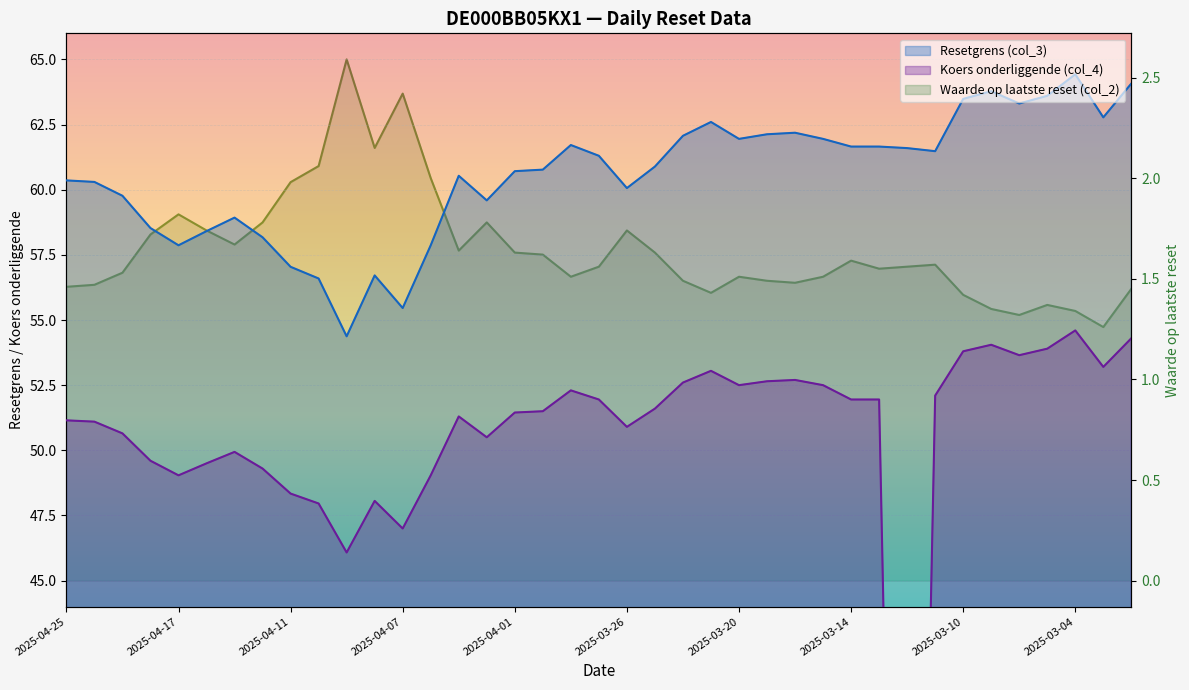

Which series has the largest total across all categories?

Resetgrens (col_3)